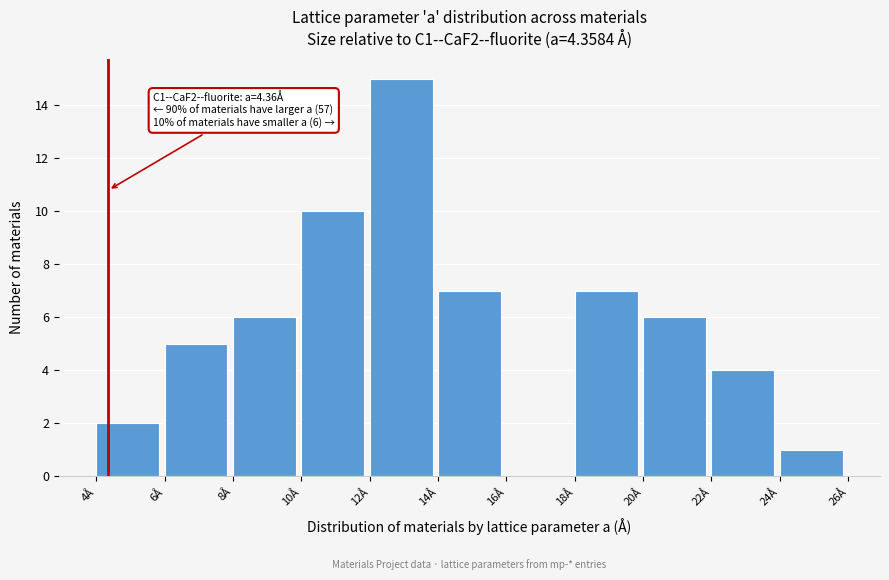

Which range on the x-axis has the tallest bar?

12 to 14